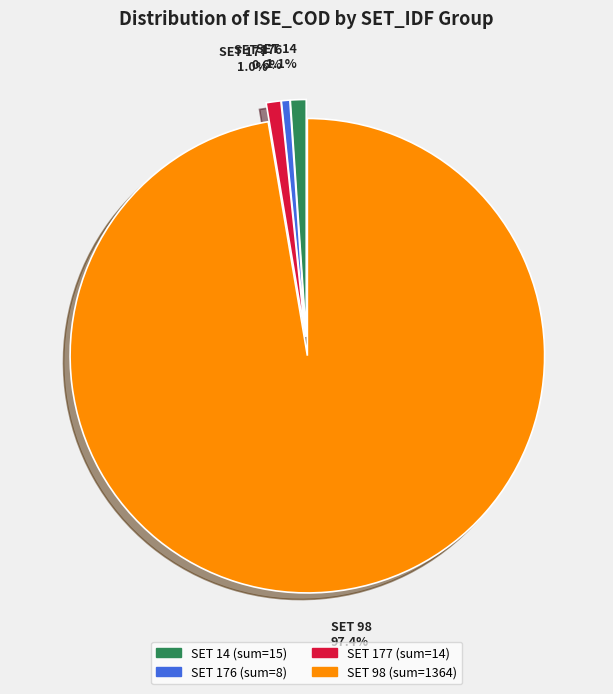

Approximately how many times larger is the value at SET 177 compared to SET 14?

0.9